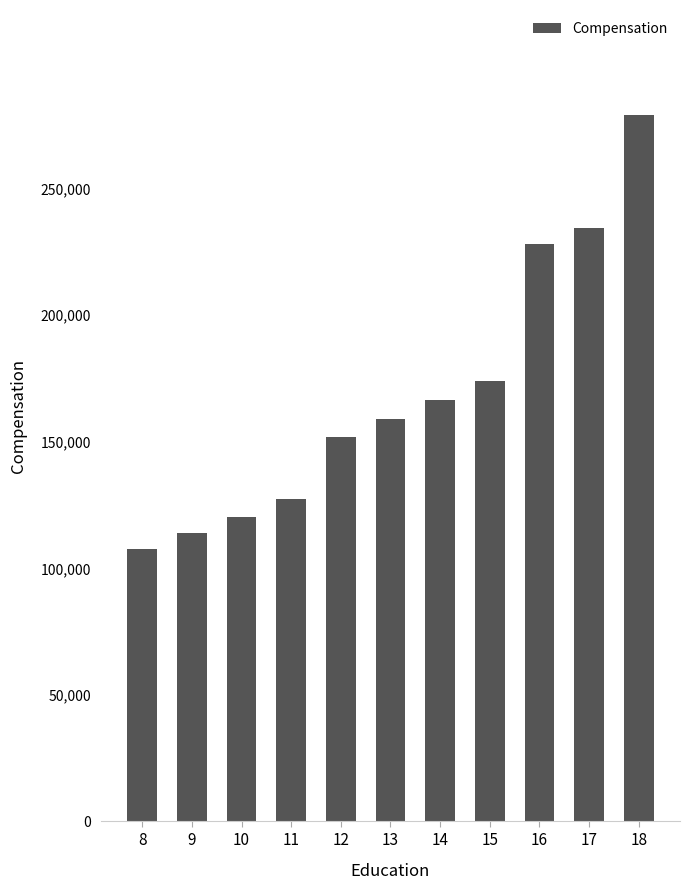

The chart shows a value of 126858.1 at 11. True or false?

True